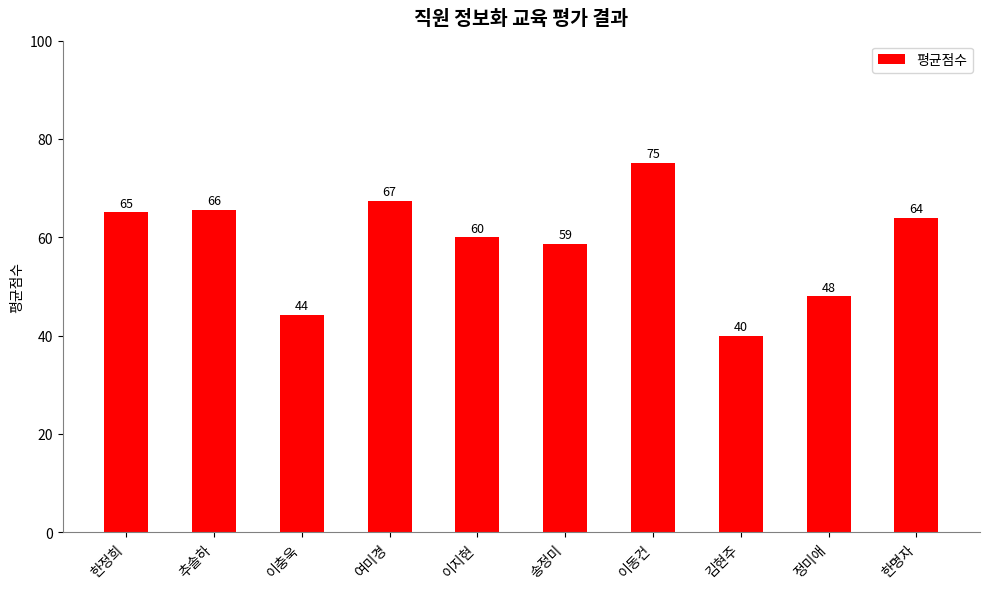

What position from the right is 추솔하?

9